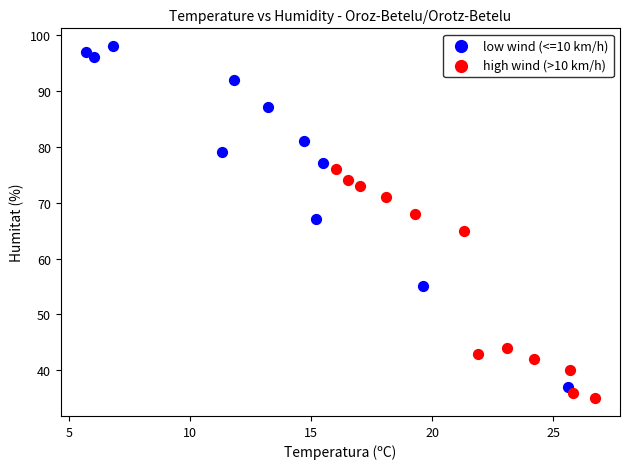

What are all the series names shown in the legend?

low wind (<=10 km/h), high wind (>10 km/h)